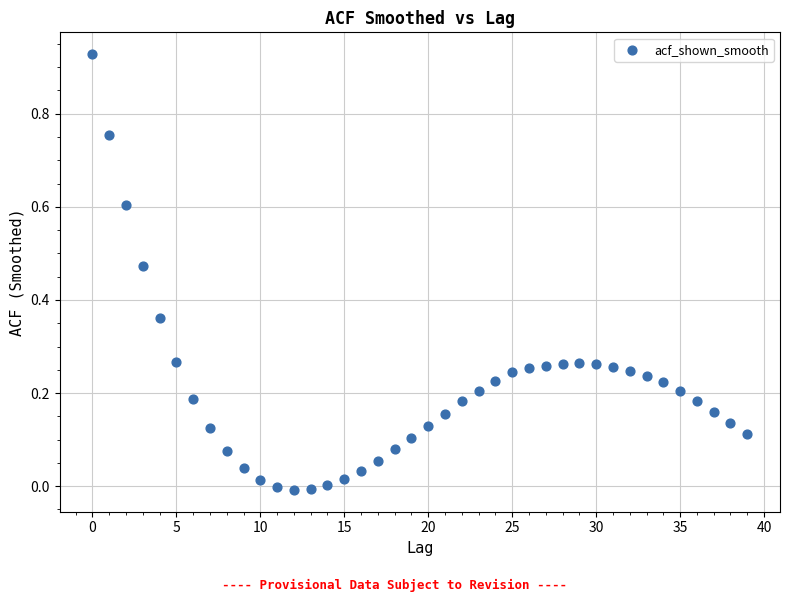

How many data points are displayed?

40